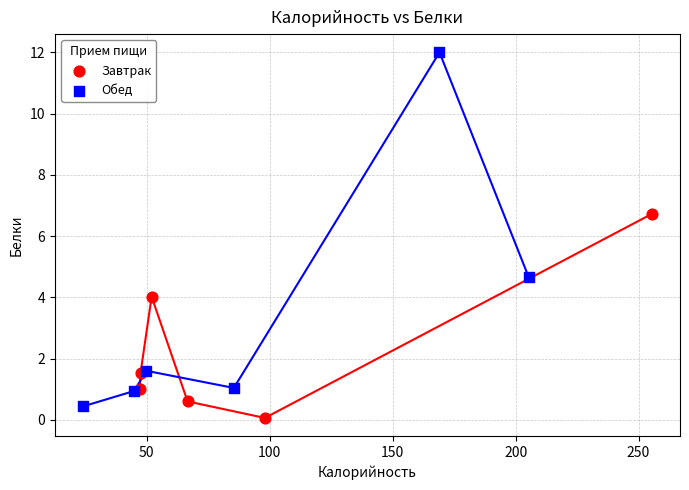

Which series has the widest spread of Y values?

Обед